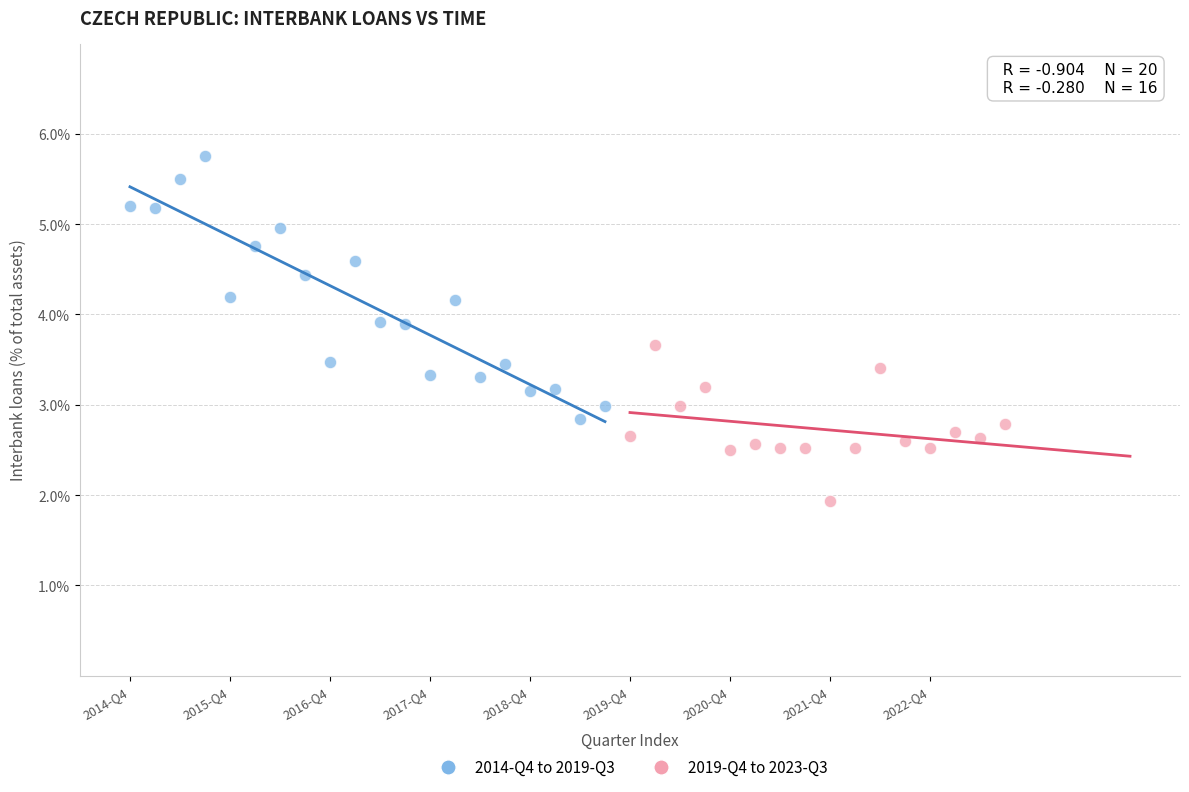

Which series reaches the minimum Y coordinate?

2019-Q4 to 2023-Q3